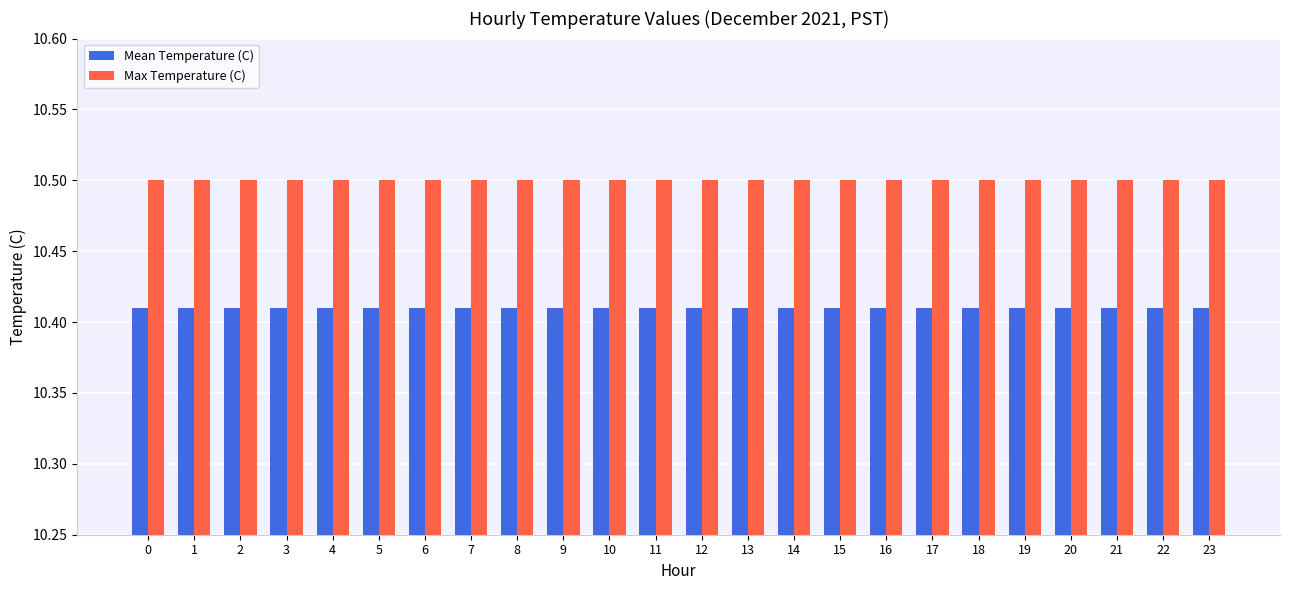

The Mean Temperature (C) series shows 15.6 at 22. True or false?

False